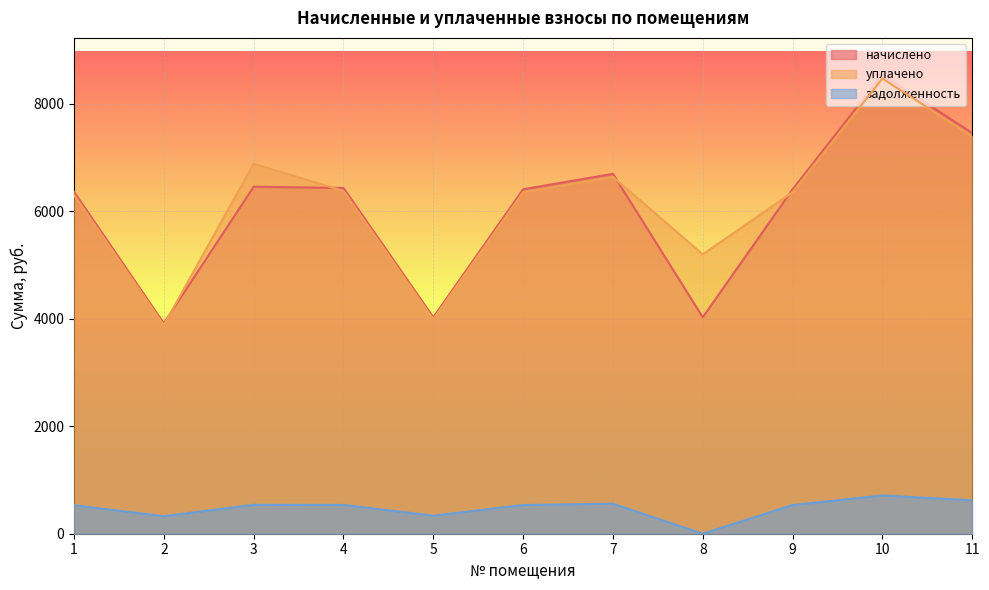

Which series has the widest spread of values?

начислено